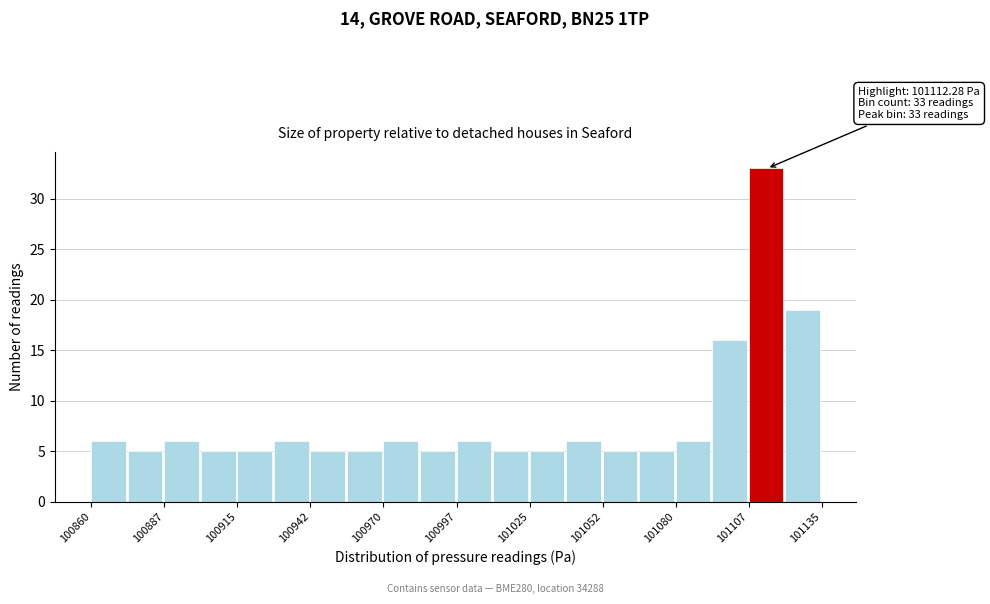

Read against the x-axis, roughly where is the centre of the tallest bar?

101115